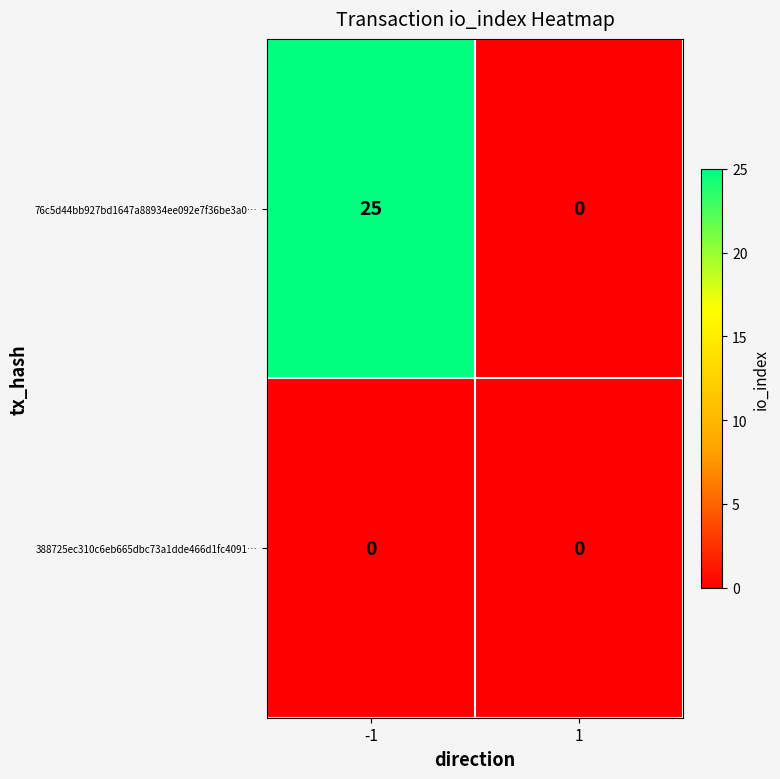

Reading left to right, transcribe all the data shown in this chart.

76c5d44bb927bd1647a88934ee092e7f36be3a0…: -1=25	1=0
388725ec310c6eb665dbc73a1dde466d1fc4091…: -1=0	1=0